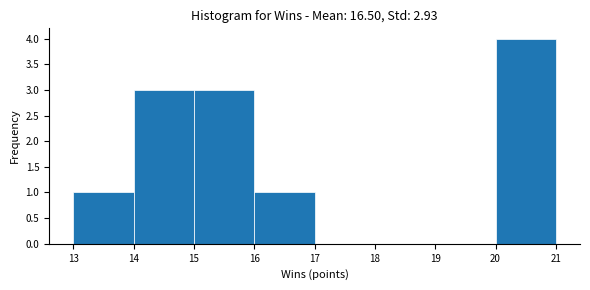

Over which range of the x-axis is the bar tallest?

20 to 21